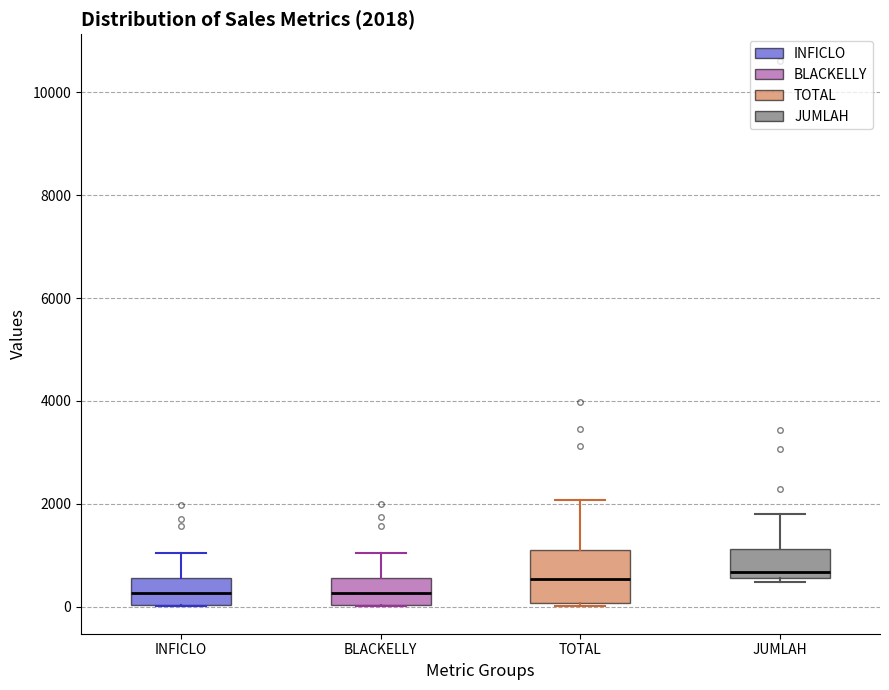

Comparing the boxes themselves (not the whiskers), which one is the tallest?

TOTAL